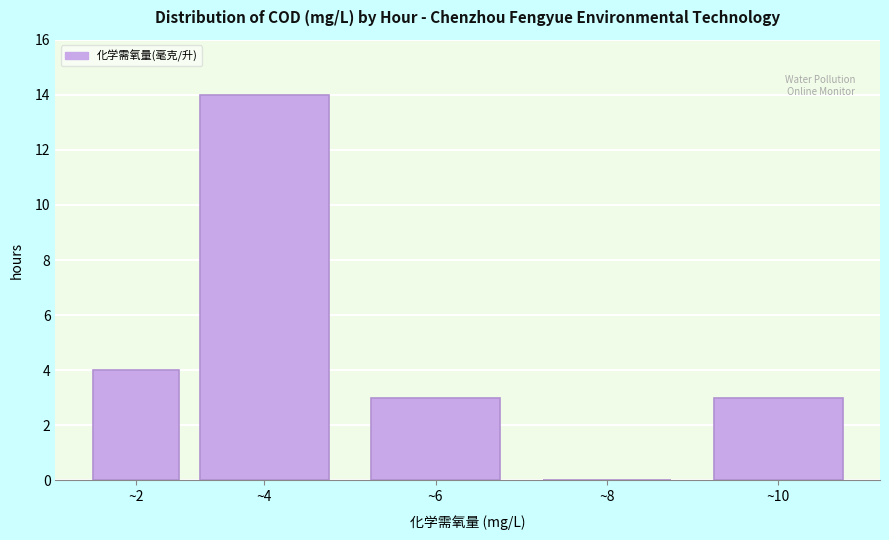

Reading left to right, extract all data points from this chart.

~2=4	~4=14	~6=3	~8=0	~10=3